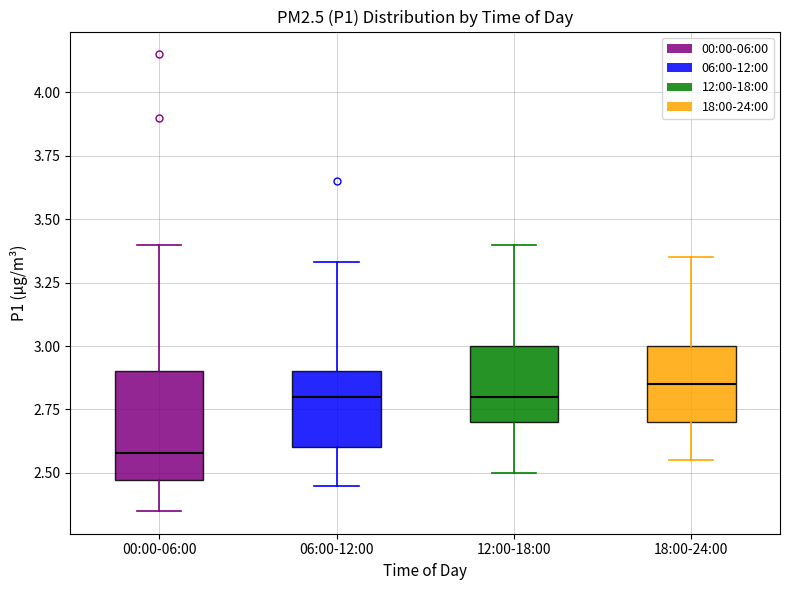

Reading left to right, read every box against the y-axis: the position of its median line, the range the box covers, and the ends of its whiskers. The values are not printed on the chart, so give them approximately, as read against the axis.

00:00-06:00: median 2.60, box 2.45 to 2.90, whiskers 2.35 to 3.40
06:00-12:00: median 2.80, box 2.60 to 2.90, whiskers 2.45 to 3.35
12:00-18:00: median 2.80, box 2.70 to 3.00, whiskers 2.50 to 3.40
18:00-24:00: median 2.85, box 2.70 to 3.00, whiskers 2.55 to 3.35